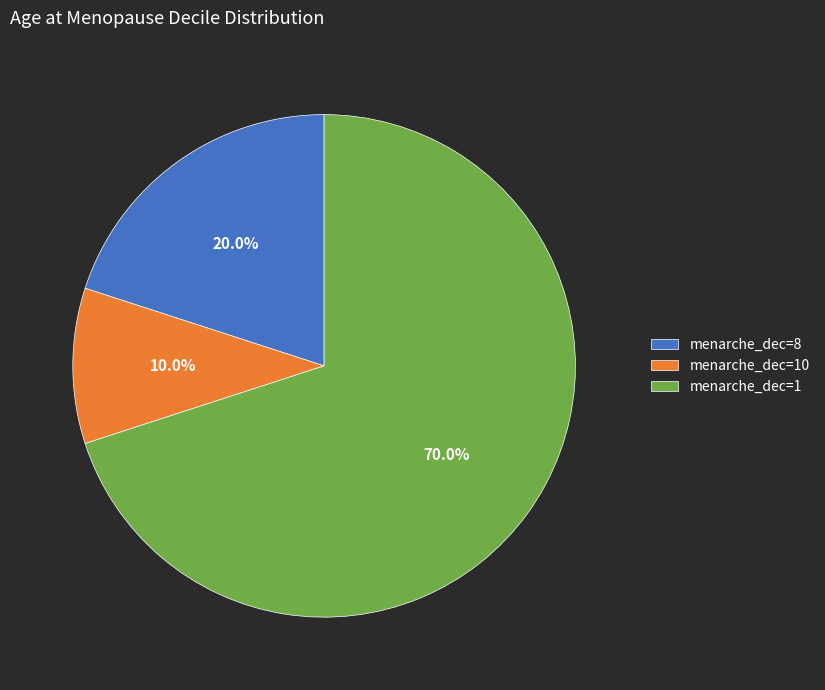

Do menarche_dec=8 and menarche_dec=1 together represent more than half of the pie?

Yes